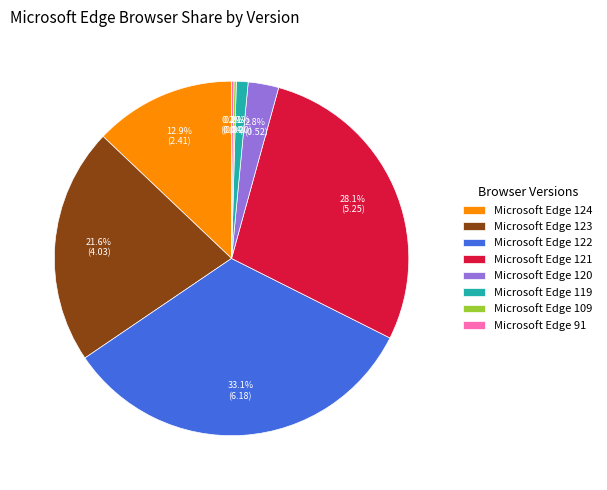

How much of the chart is everything except Microsoft Edge 120?

97.2%